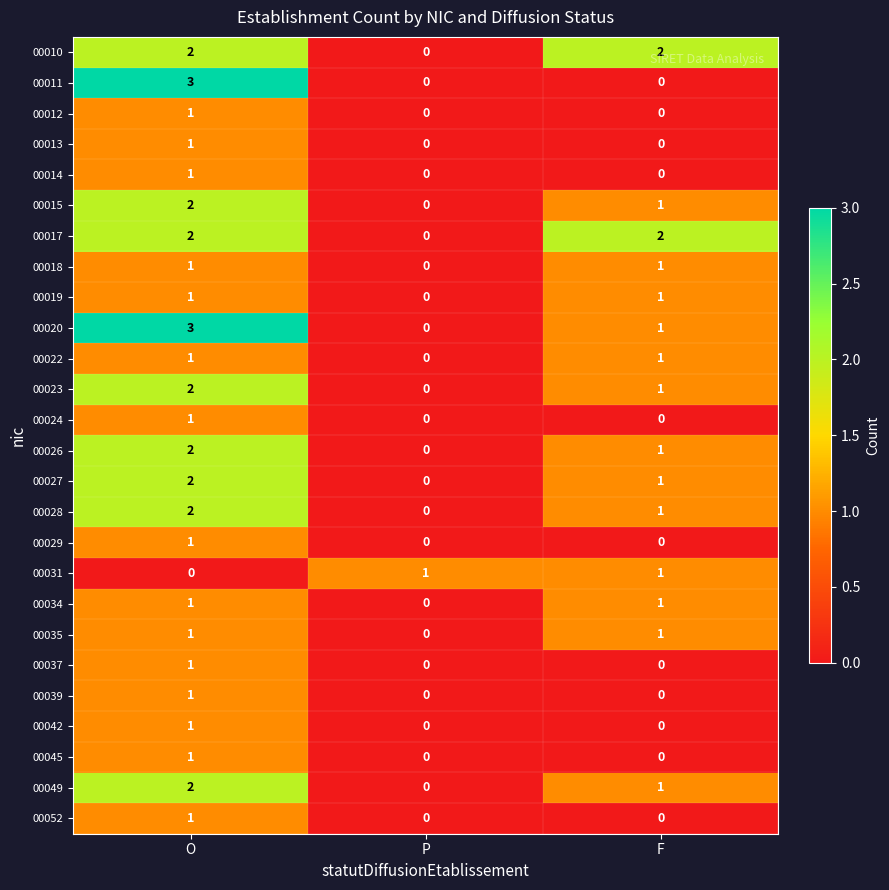

Is it true that 00035 equals 0 at P?

True